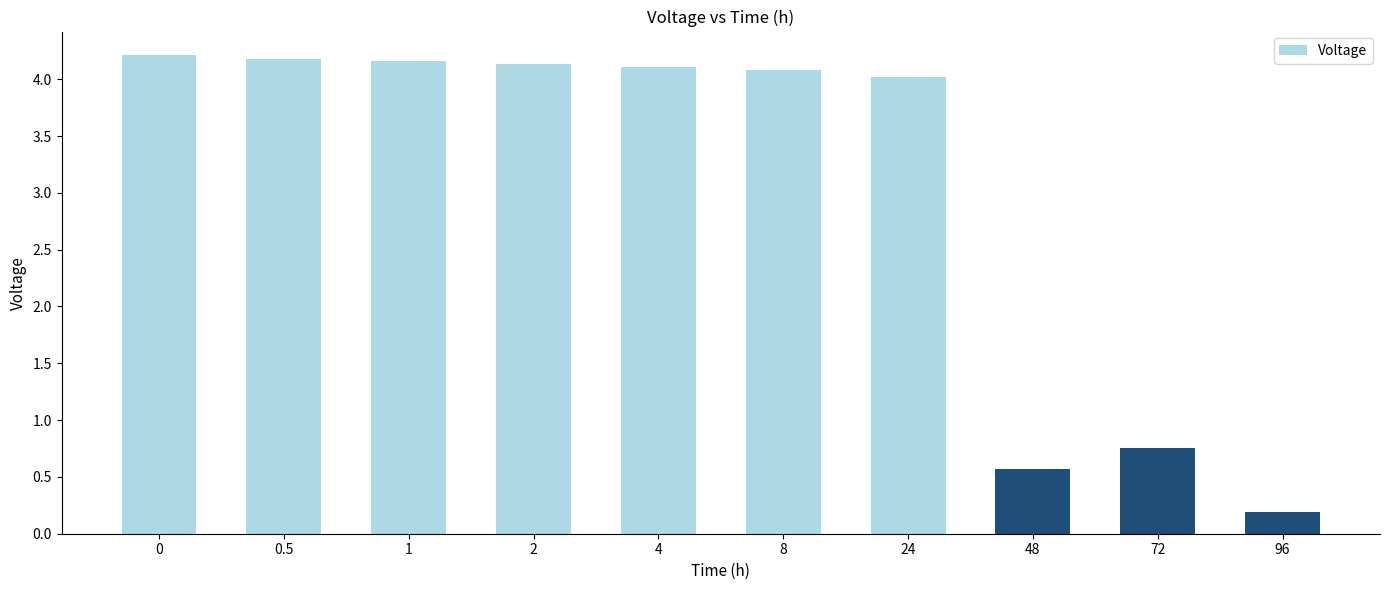

The chart shows a value of 0.6 at 48. True or false?

True